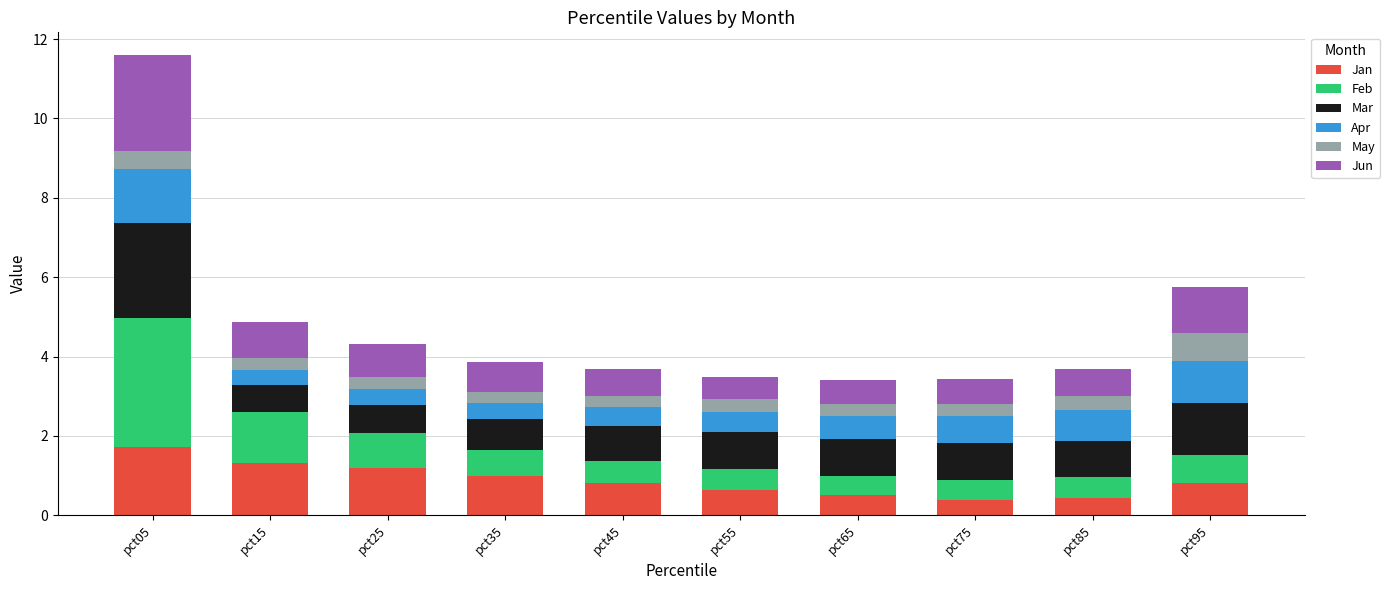

What is the difference between the maximum and minimum values in the Jan series?

1.3